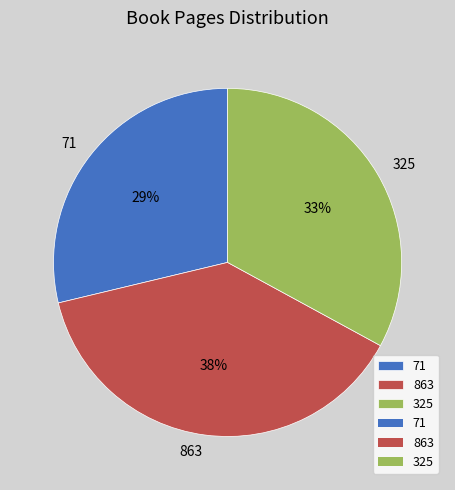

How many segments does this pie chart have?

3